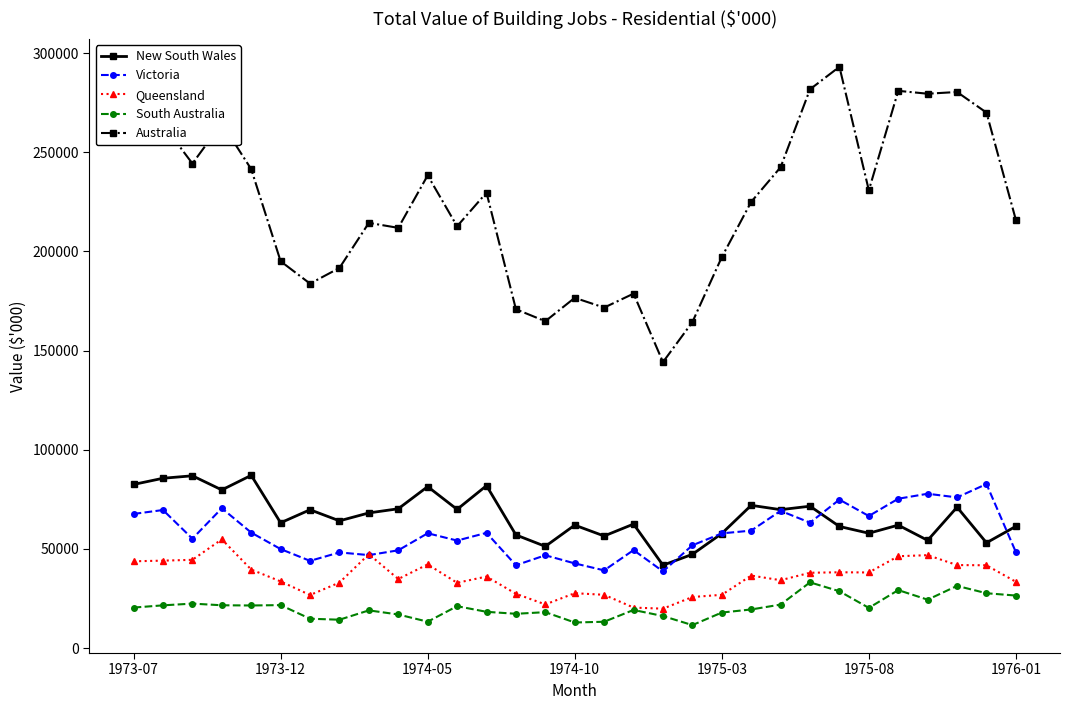

Which series has the widest spread of values?

Australia